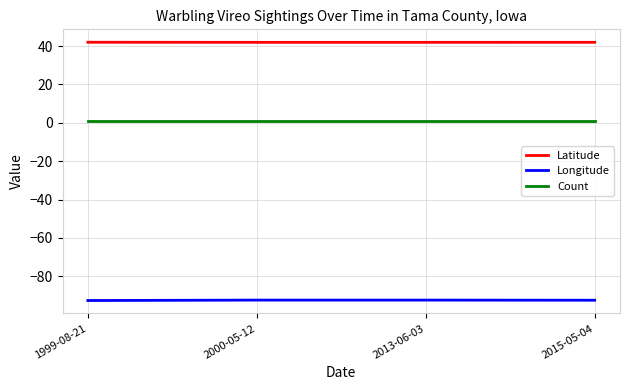

Which series has the largest total across all categories?

Latitude